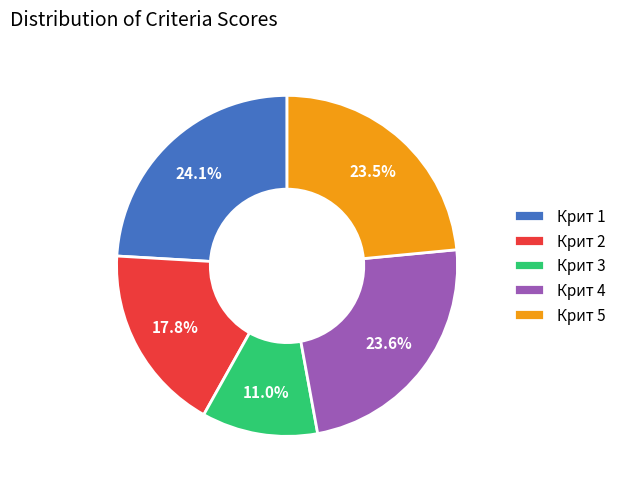

To the nearest percent, what is the difference between the largest and smallest slice percentages?

13%